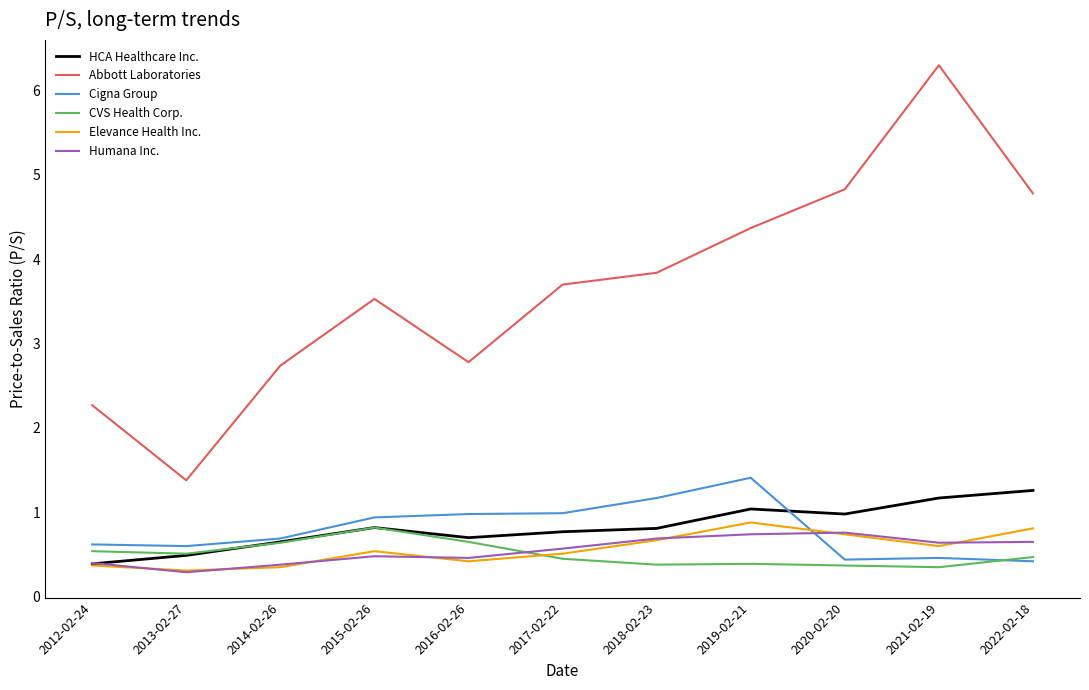

What is the spread (max minus min) of values at 2013-02-27?

1.1